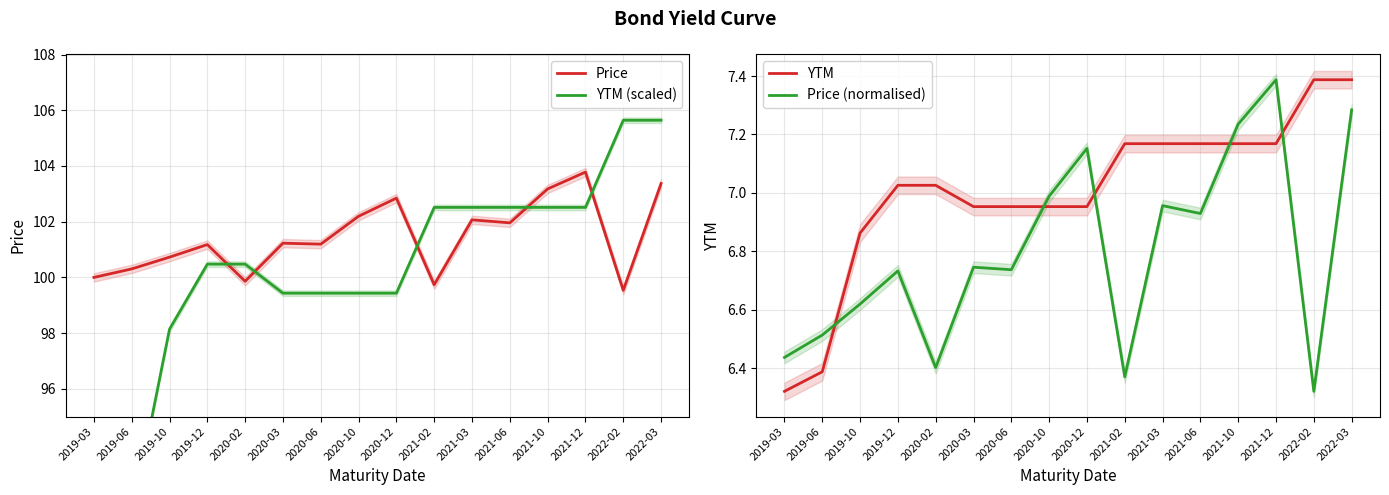

What is the difference between the maximum and minimum values in the Price series?

4.2